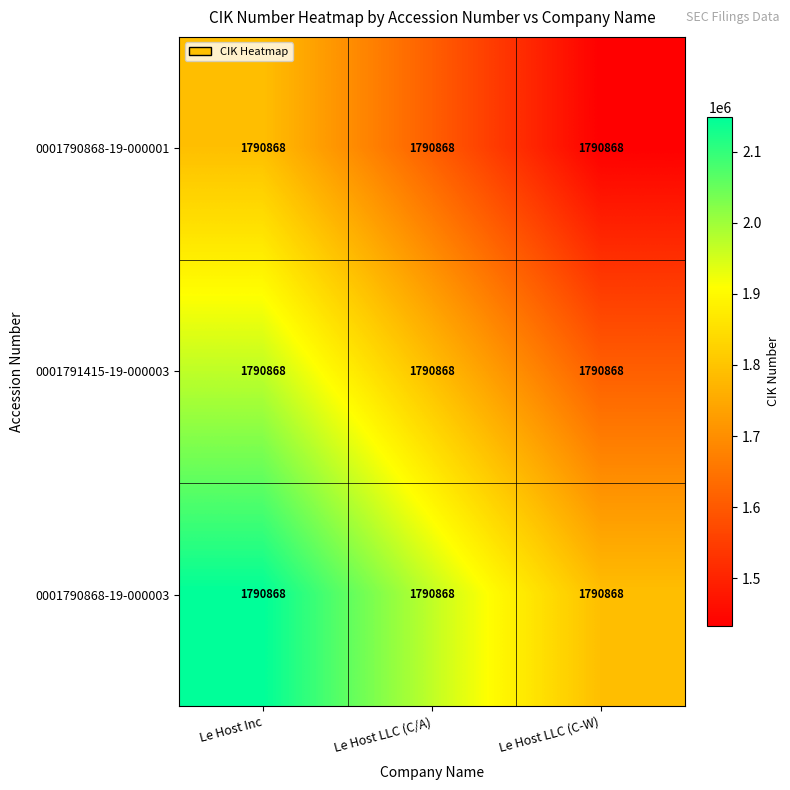

Which has a higher value, Le Host LLC (C/A) or Le Host Inc?

Le Host Inc